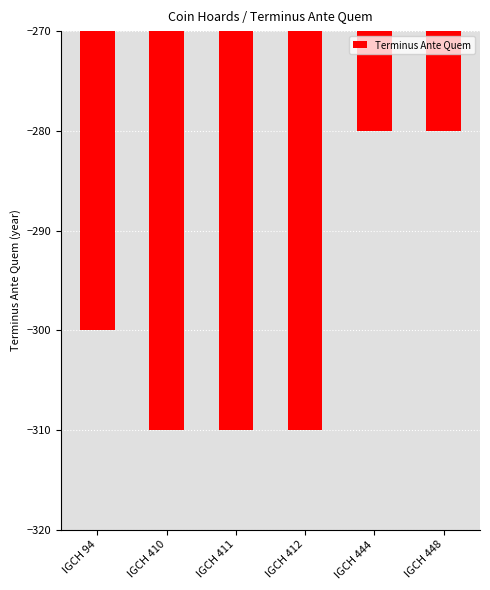

What is the greatest value displayed?

-280